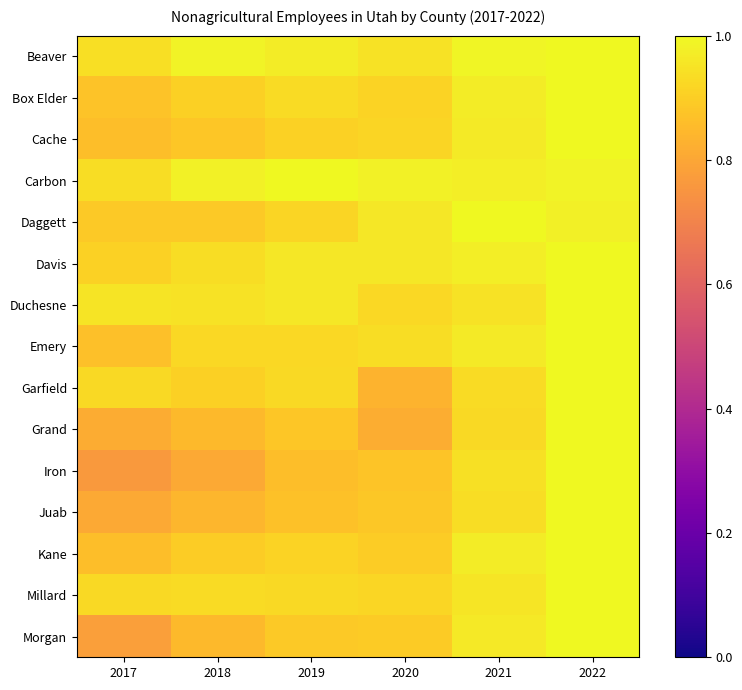

Rank the series at 2020 from lowest to highest value.

Grand, Garfield, Iron, Juab, Morgan, Kane, Box Elder, Cache, Millard, Duchesne, Emery, Beaver, Davis, Daggett, Carbon